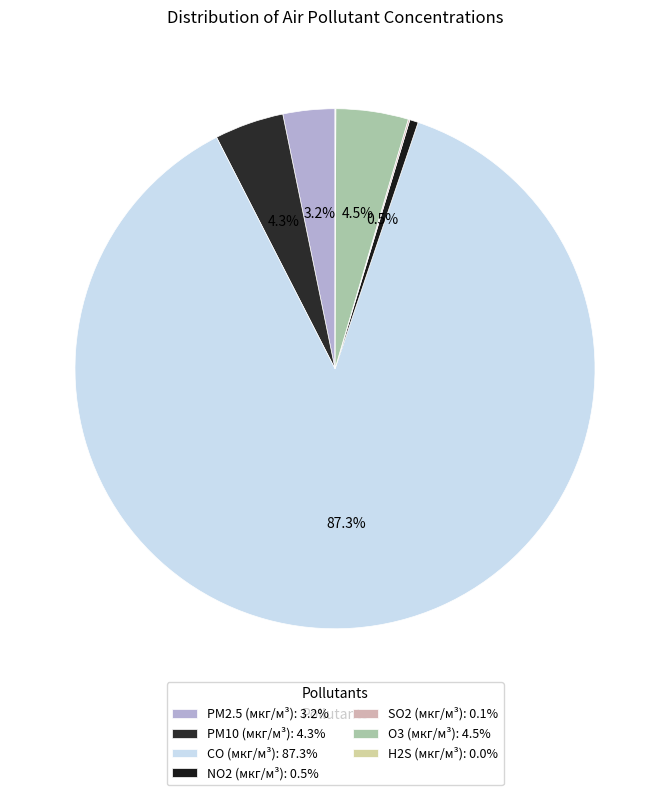

To the nearest percent, what percentage of the pie is PM2.5 (мкг/м³)?

3%